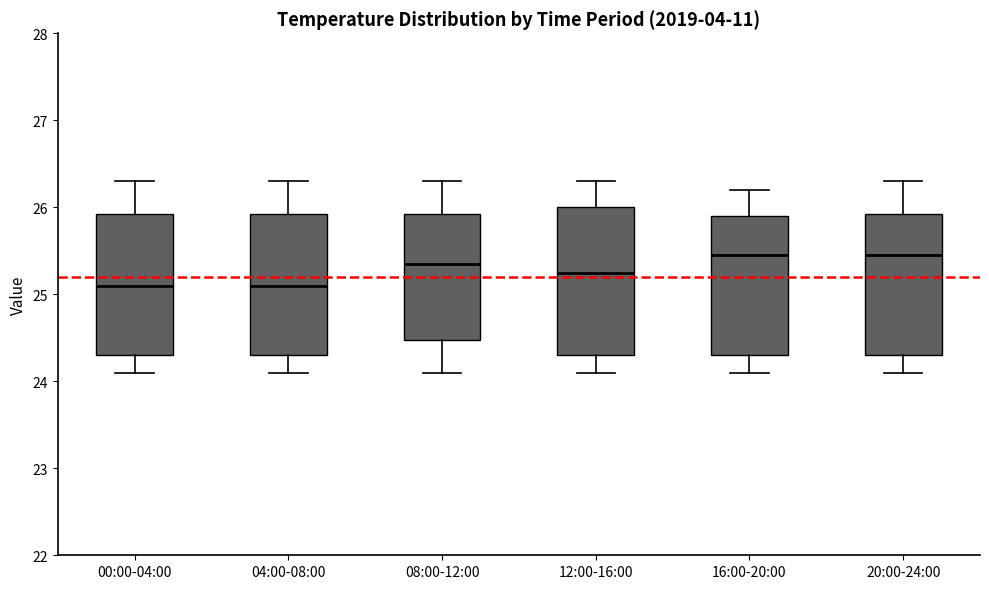

Reading left to right, read every box against the y-axis: the position of its median line, the range the box covers, and the ends of its whiskers. The values are not printed on the chart, so give them approximately, as read against the axis.

00:00-04:00: median 25.1, box 24.3 to 25.9, whiskers 24.1 to 26.3
04:00-08:00: median 25.1, box 24.3 to 25.9, whiskers 24.1 to 26.3
08:00-12:00: median 25.4, box 24.5 to 25.9, whiskers 24.1 to 26.3
12:00-16:00: median 25.3, box 24.3 to 26.0, whiskers 24.1 to 26.3
16:00-20:00: median 25.5, box 24.3 to 25.9, whiskers 24.1 to 26.2
20:00-24:00: median 25.5, box 24.3 to 25.9, whiskers 24.1 to 26.3